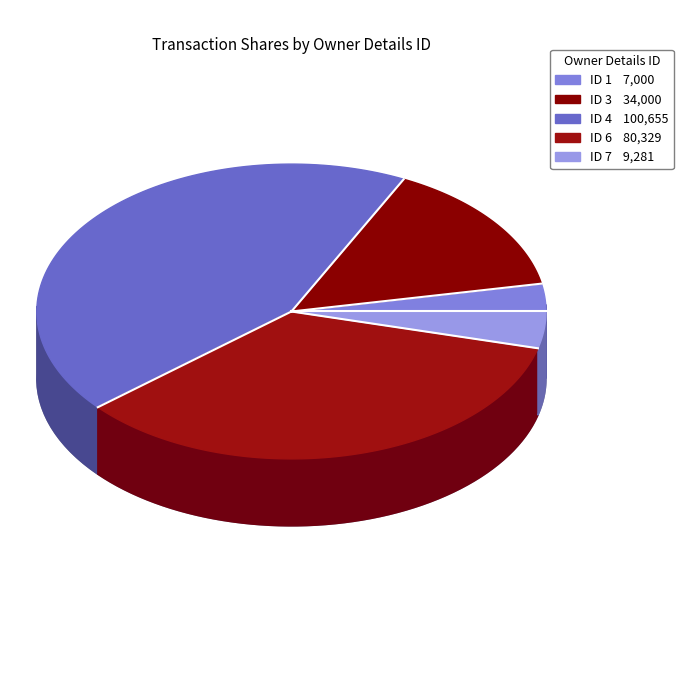

How many slices are in this pie chart?

5